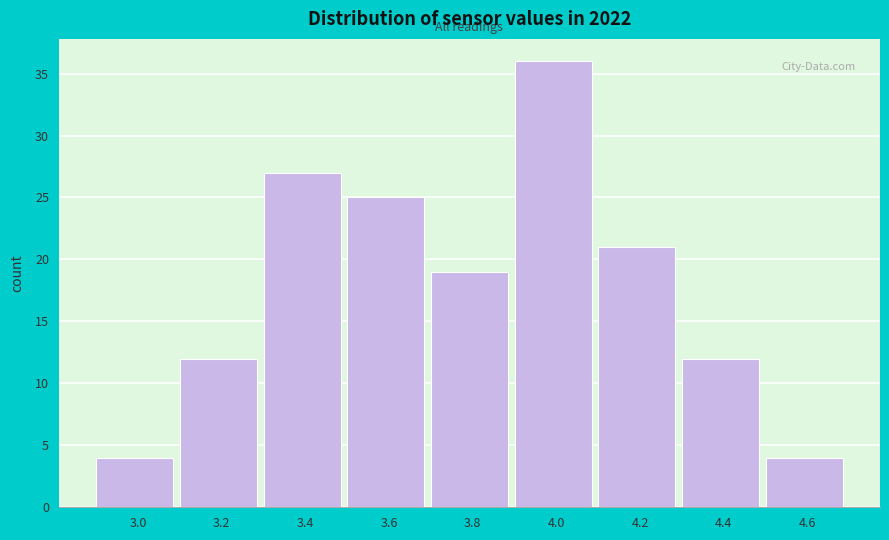

Reading left to right, what are all the values shown in this chart?

3.0=4	3.2=12	3.4=27	3.6=25	3.8=19	4.0=36	4.2=21	4.4=12	4.6=4